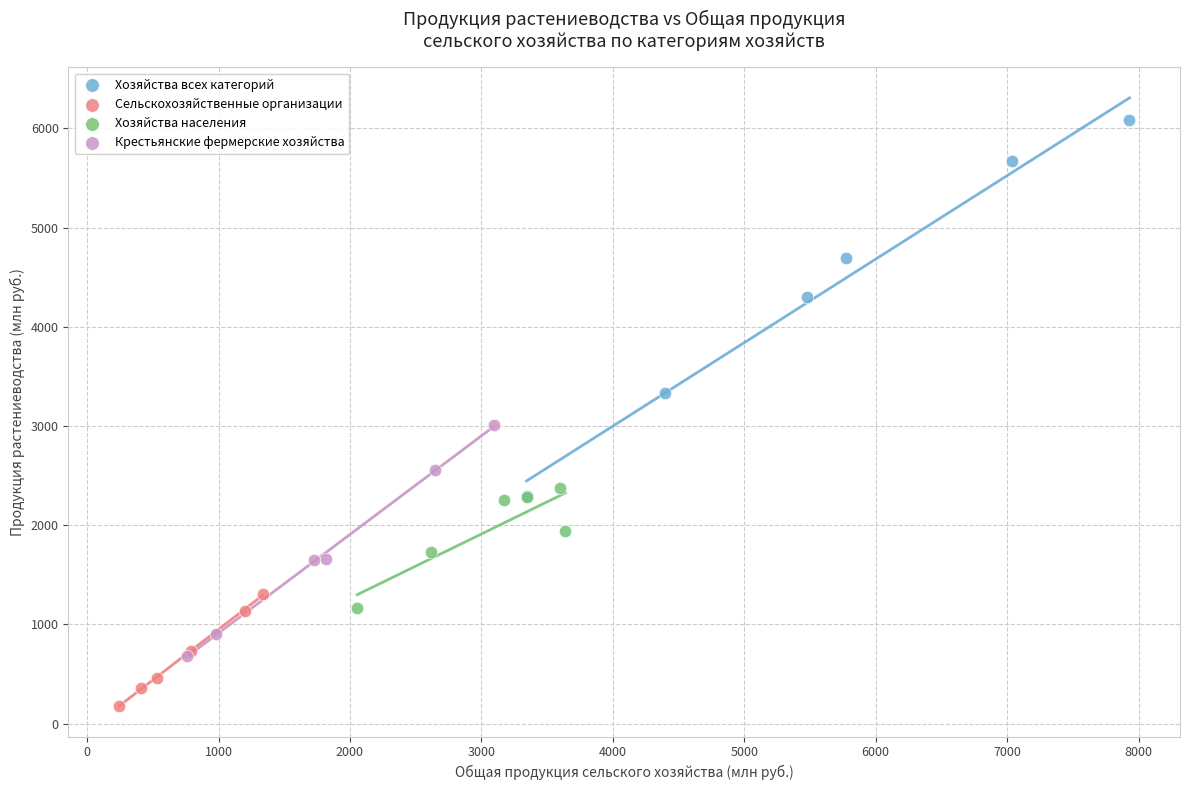

Which series reaches the maximum Y coordinate?

Хозяйства всех категорий